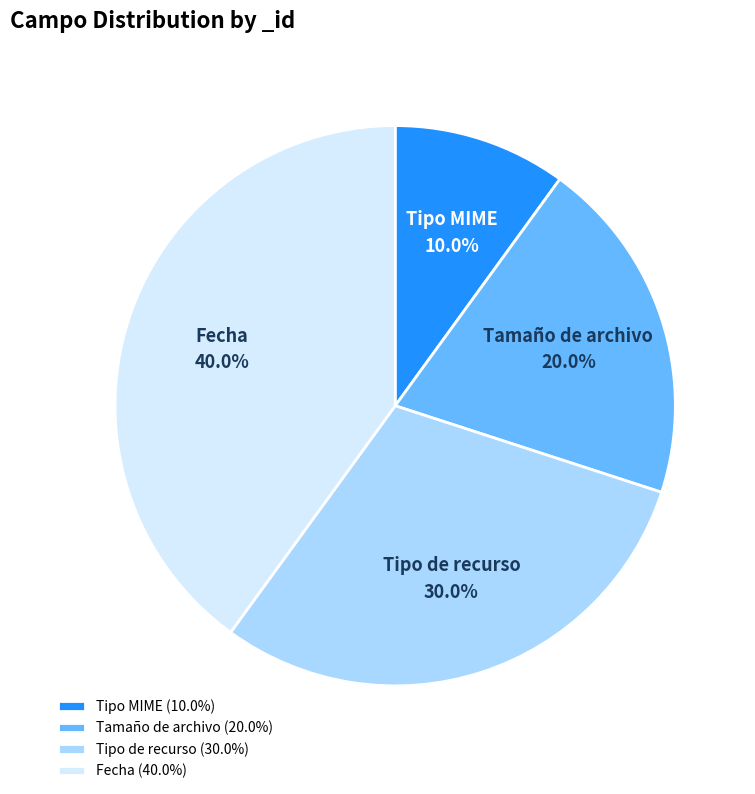

Is it true that Tipo de recurso is 37% of the pie?

False